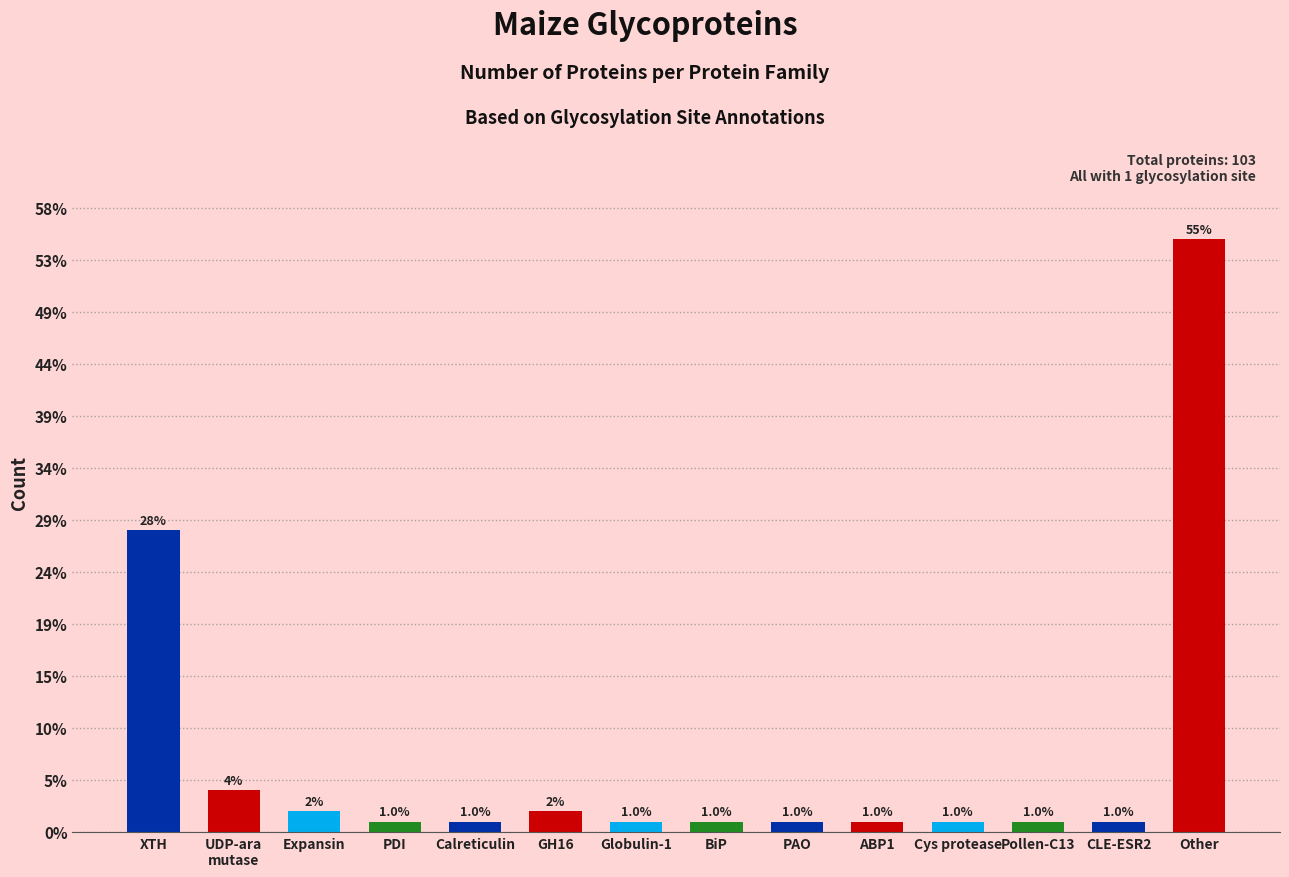

Approximately how many times larger is the value at CLE-ESR2 compared to Globulin-1?

1.0